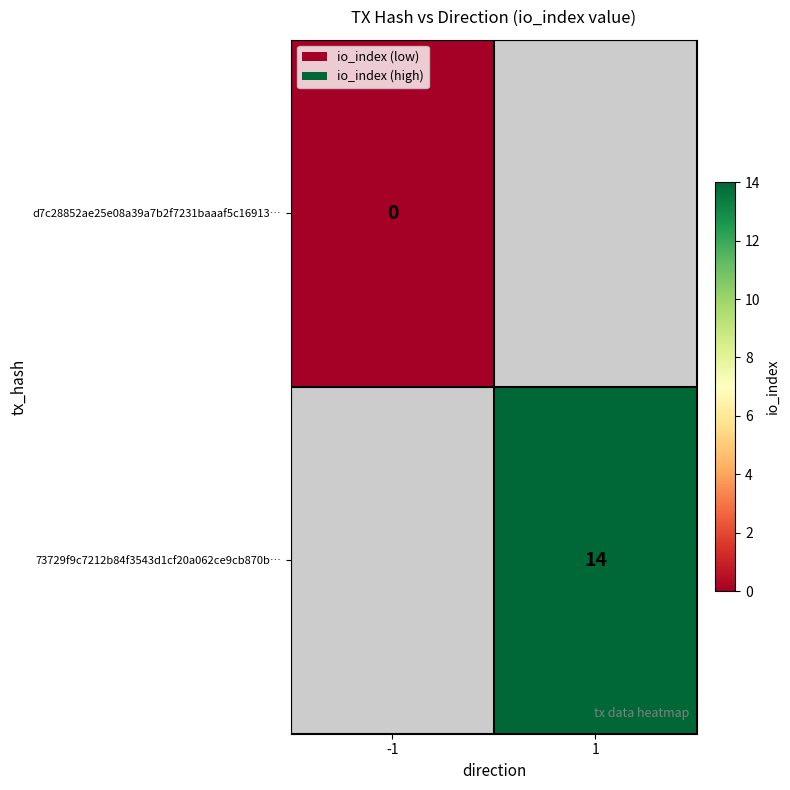

Is it true that 73729f9c7212b84f3543d1cf20a062ce9cb870b… equals 19 at 1?

False